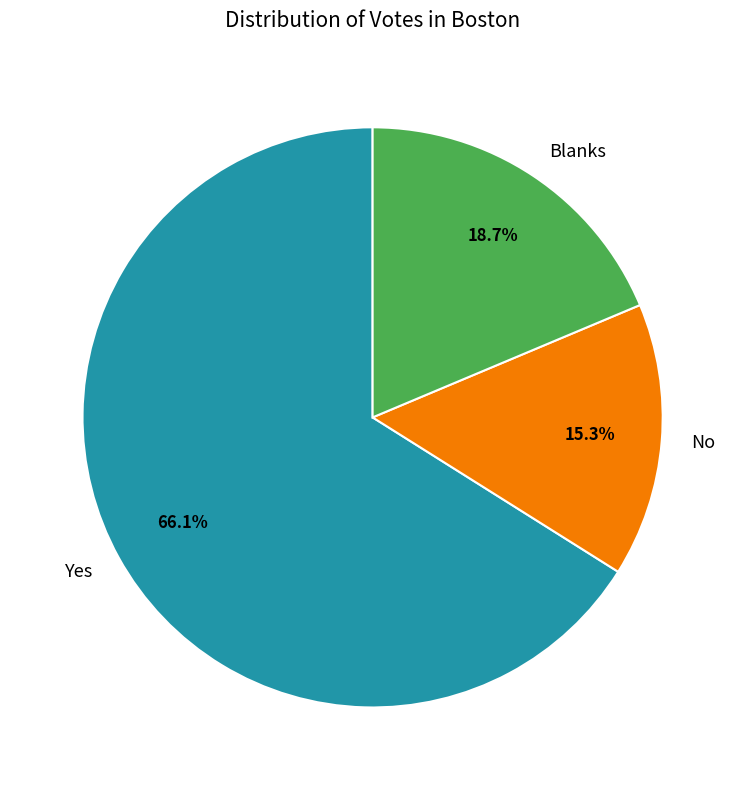

Approximately how many times larger is the value at Blanks compared to No?

1.2